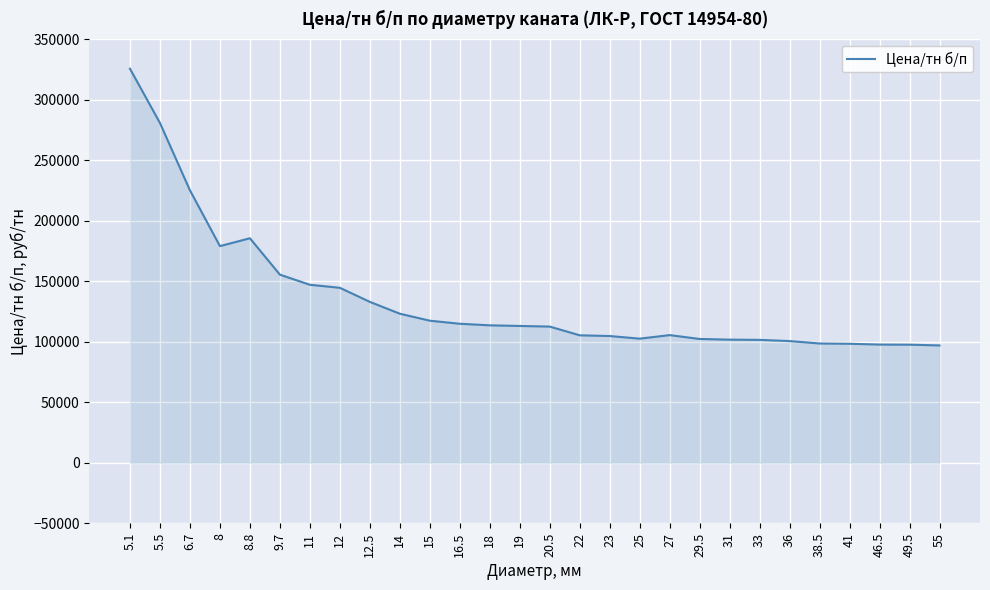

What is the ratio of the value at 41 to the value at 8.8?

0.5